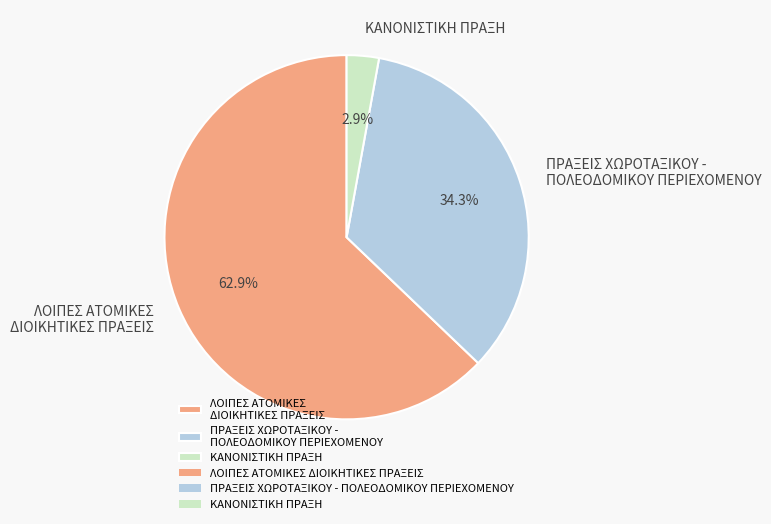

Which has a higher value, ΠΡΑΞΕΙΣ ΧΩΡΟΤΑΞΙΚΟΥ - ΠΟΛΕΟΔΟΜΙΚΟΥ ΠΕΡΙΕΧΟΜΕΝΟΥ or ΚΑΝΟΝΙΣΤΙΚΗ ΠΡΑΞΗ?

ΠΡΑΞΕΙΣ ΧΩΡΟΤΑΞΙΚΟΥ - ΠΟΛΕΟΔΟΜΙΚΟΥ ΠΕΡΙΕΧΟΜΕΝΟΥ